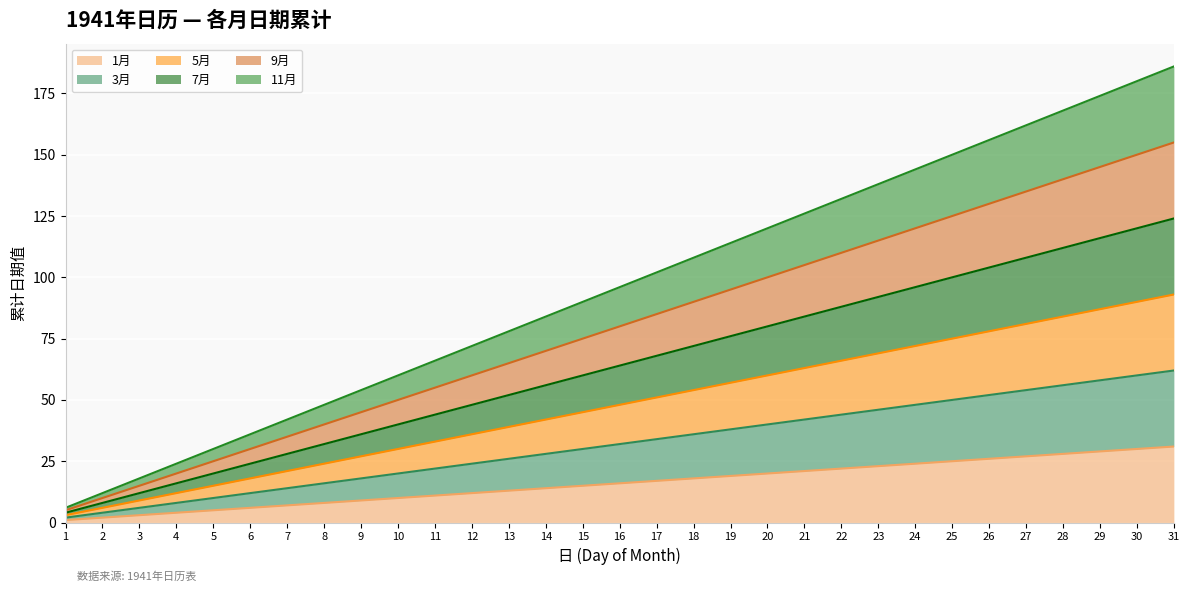

Does the chart display data point markers on the line(s)?

No